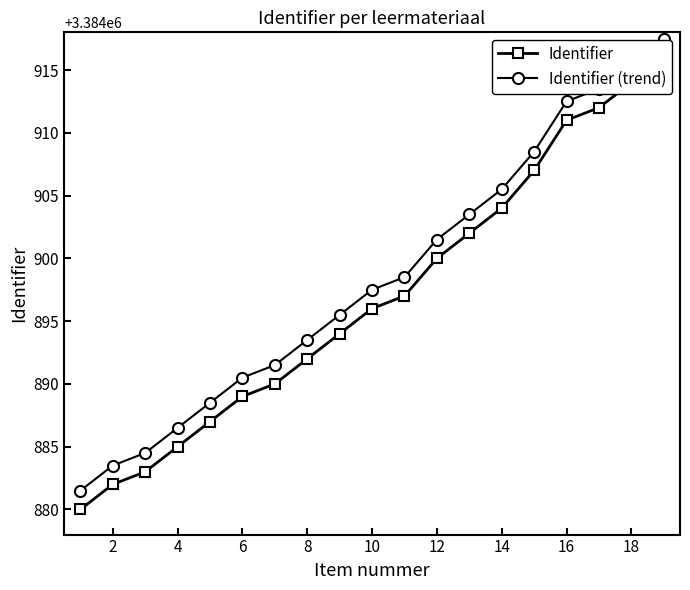

What is the difference between the maximum and minimum values in the Identifier (trend) series?

36.0